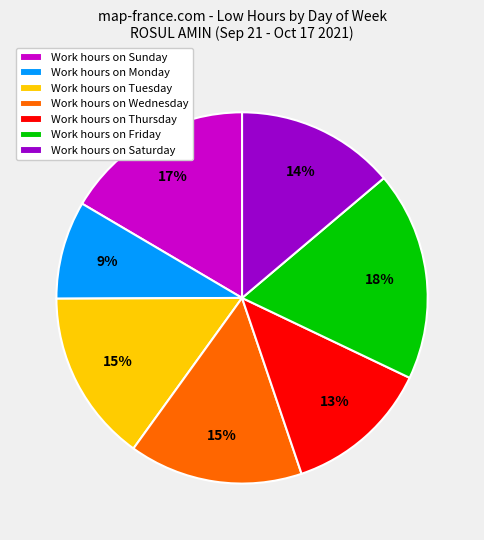

Between Work hours on Saturday and Work hours on Monday, which is larger?

Work hours on Saturday